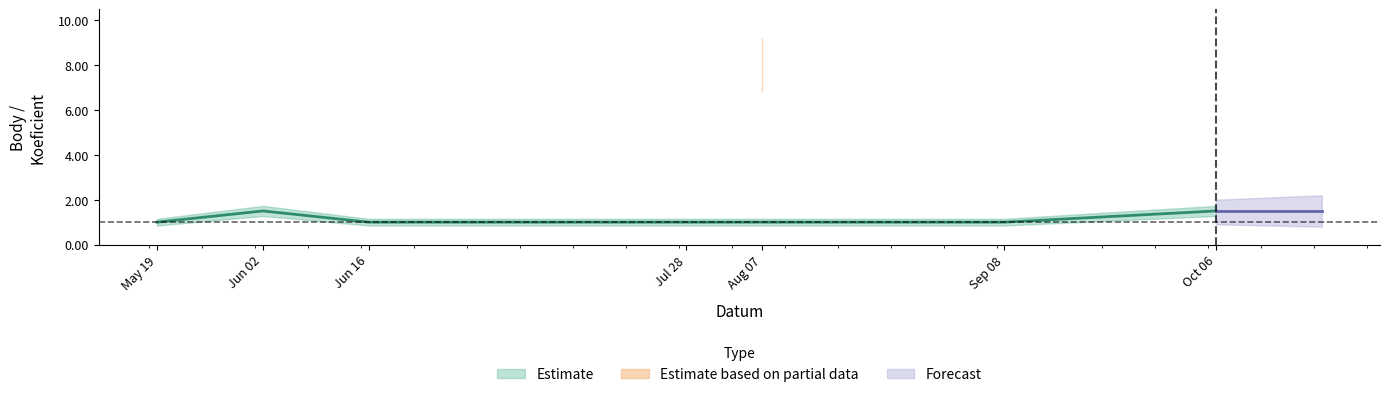

What is the value of the Koeficient point at the 5th from the left?

8.0